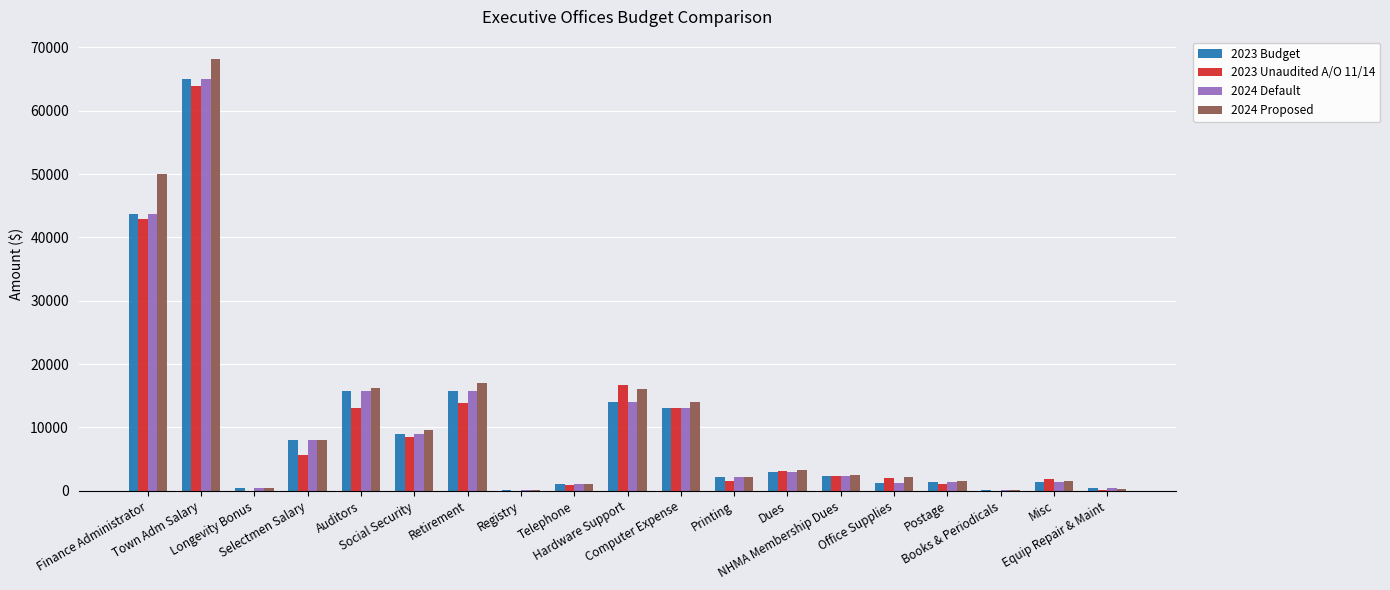

What is the maximum value shown in the chart?

68250.0